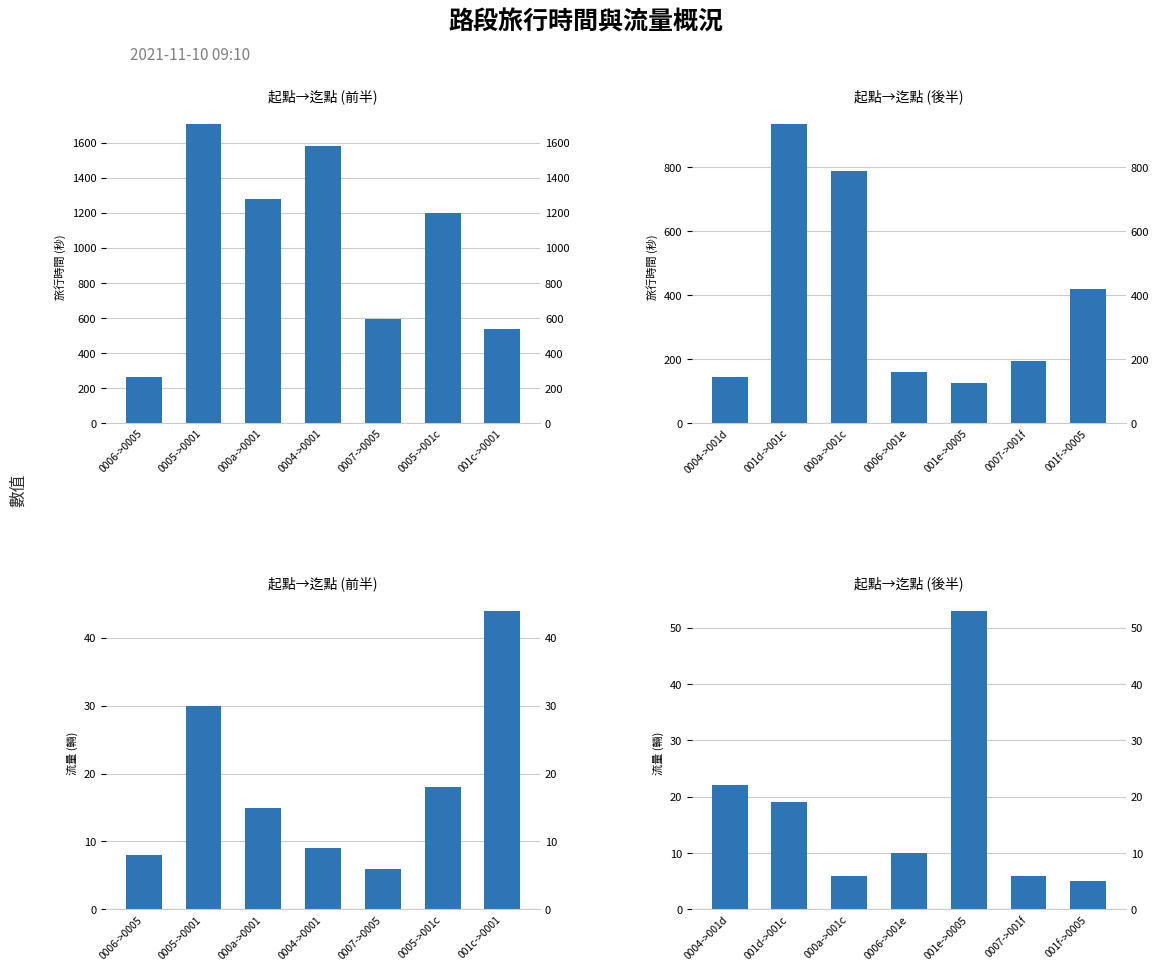

Which series changed the most between 001e->0005 and 0007->001f?

旅行時間